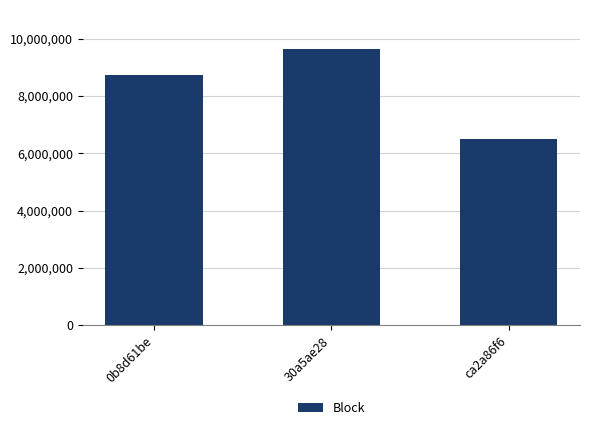

Is it true that the value at ca2a86f6 is 6510983?

True